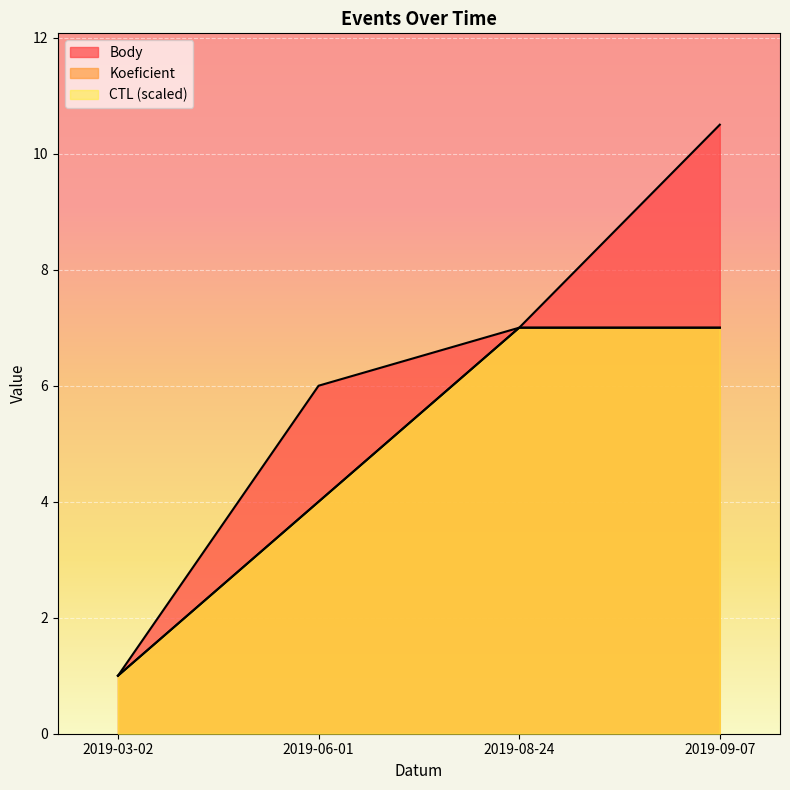

At which label does Body reach its minimum?

2019-03-02